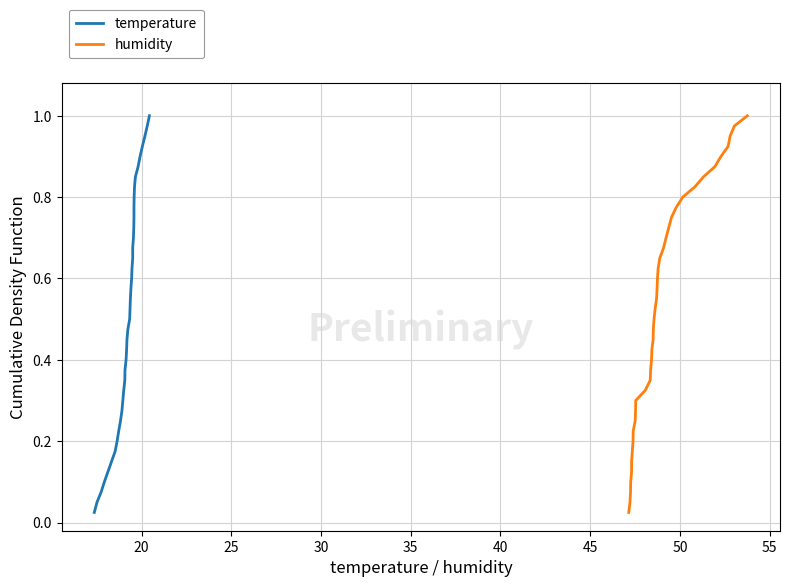

Does the chart display data point markers on the line(s)?

No